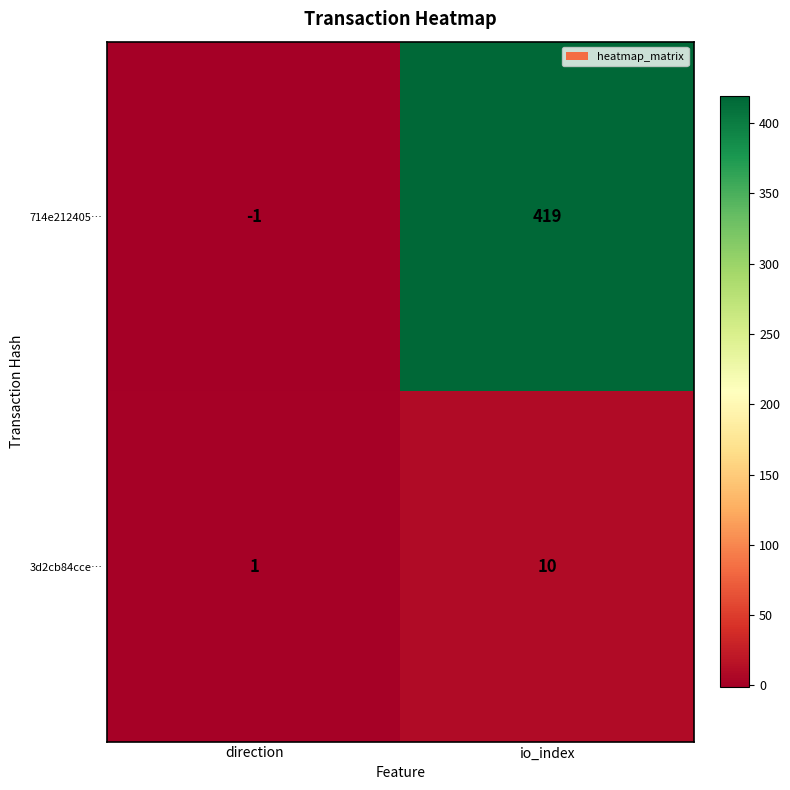

Between direction and io_index, which series saw the biggest shift?

714e212405…